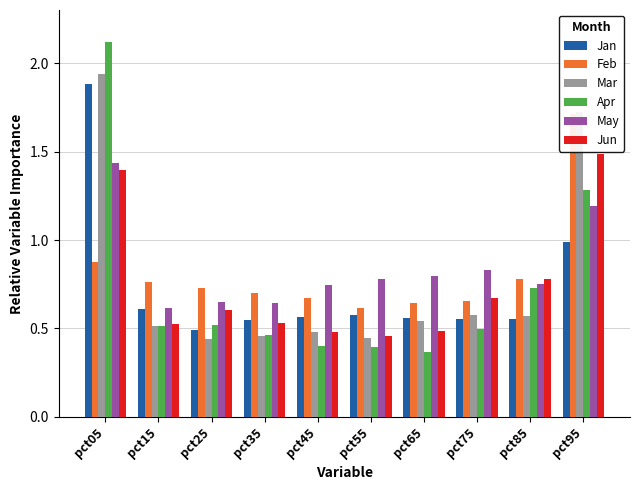

At how many categories does at least one series exceed 1?

2